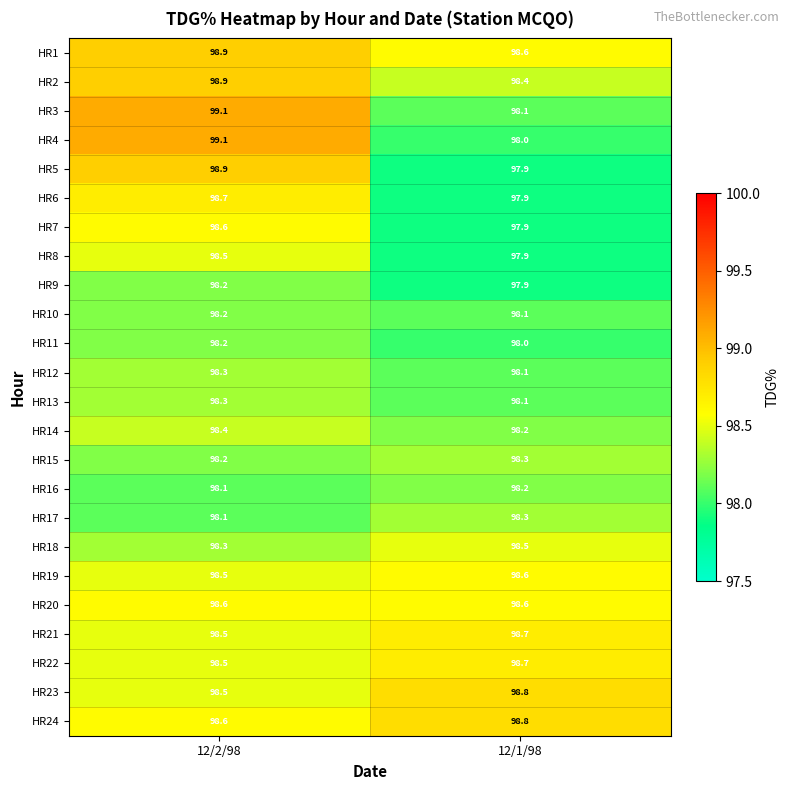

How many series are shown in this chart?

24